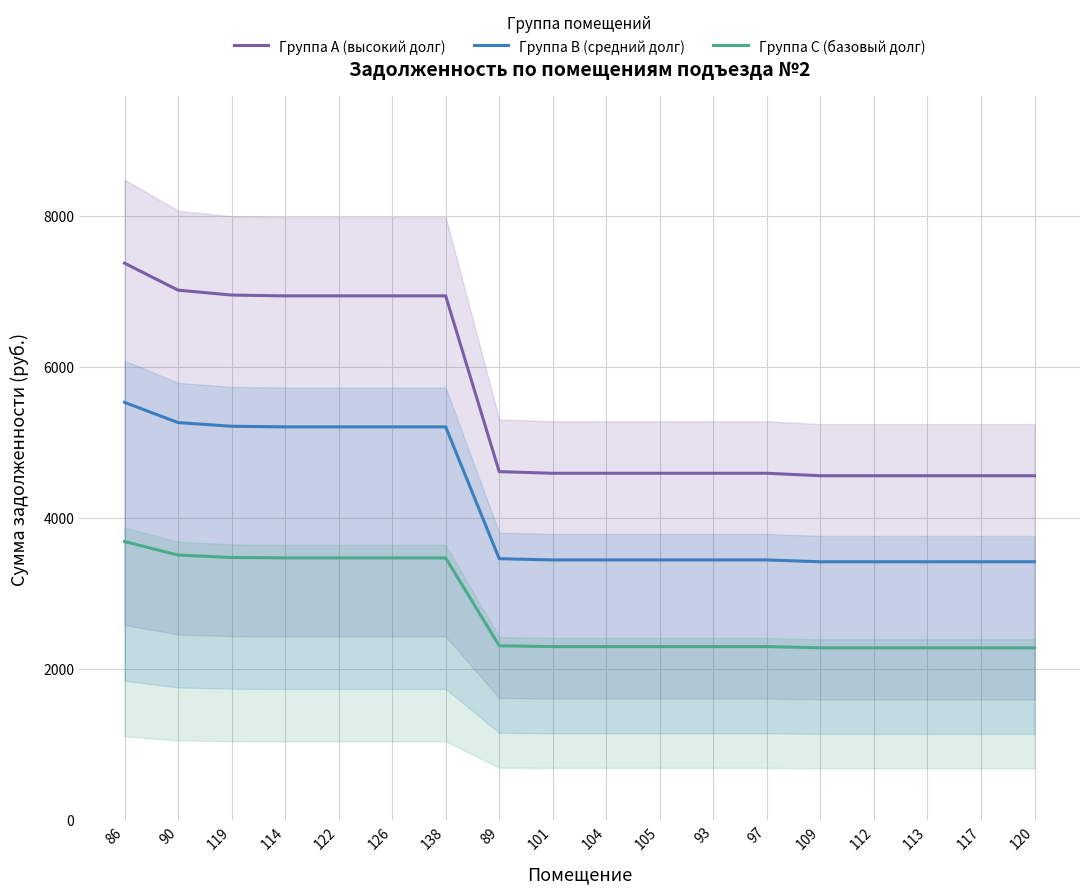

What is the label of the 14th point from the left?

109